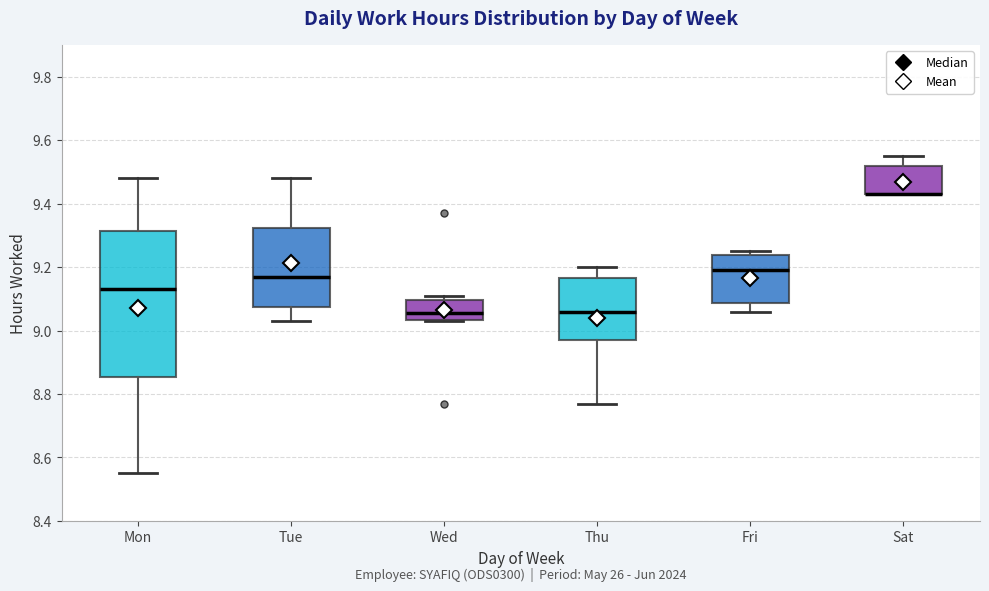

Comparing the boxes themselves (not the whiskers), which one is the tallest?

Mon